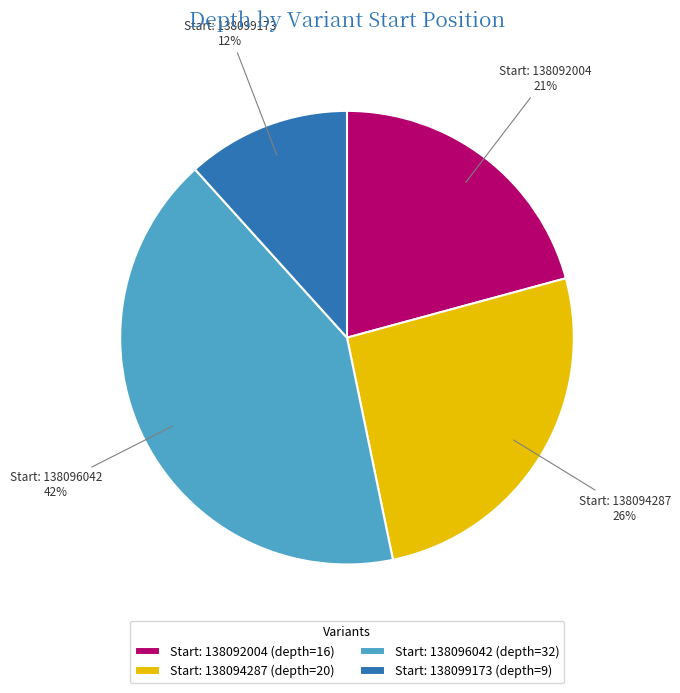

To the nearest percent, what is the average slice percentage?

25%